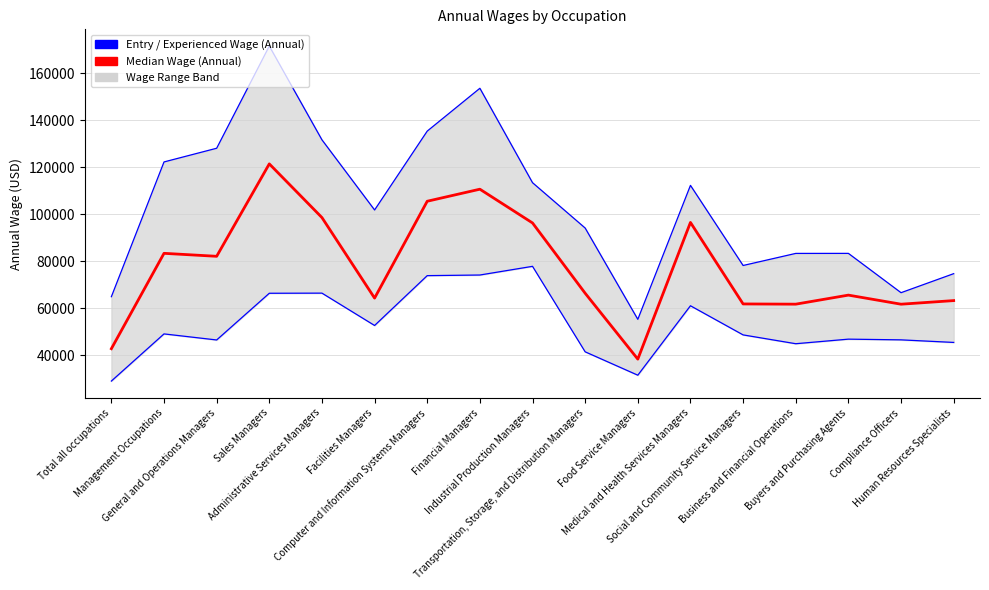

True or false: Experienced Wage (Annual) and Median Wage (Annual) intersect in this chart.

False